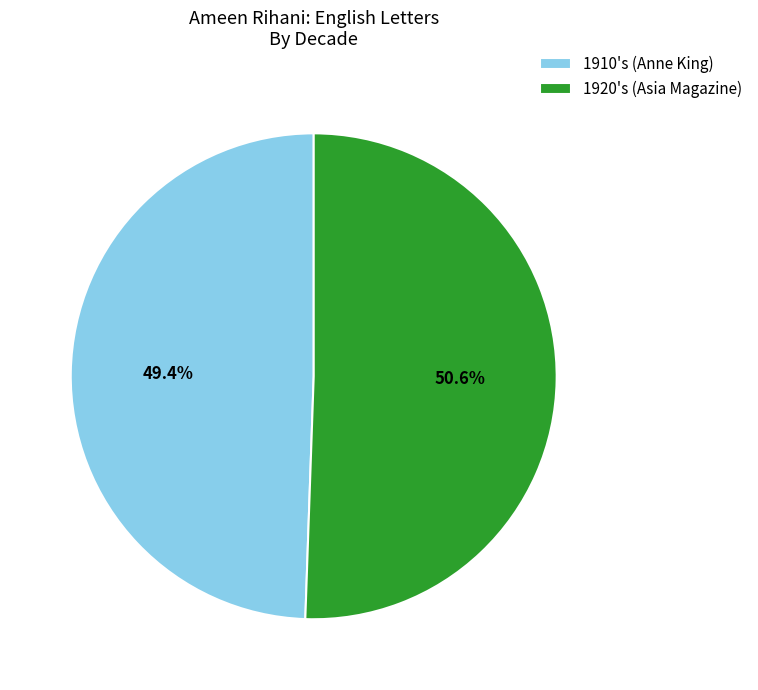

What is the majority slice?

1920's (Asia Magazine)